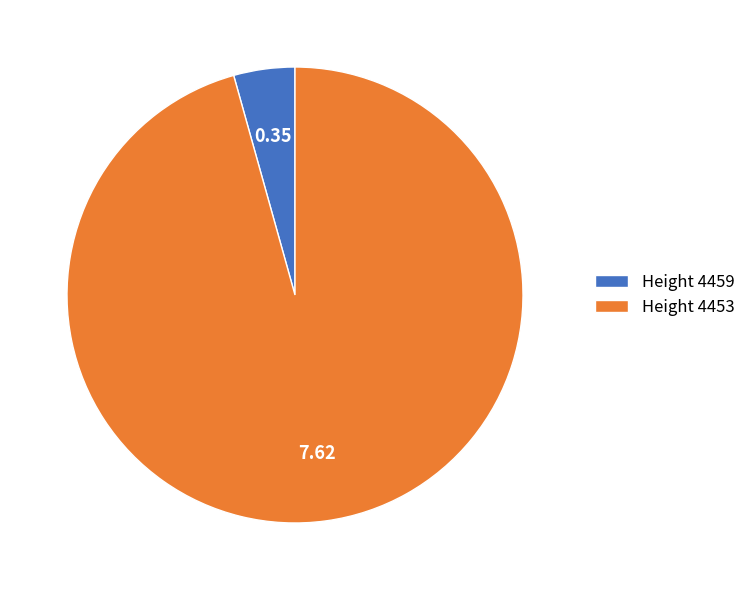

Combined, do Height 4459 and Height 4453 account for over 50%?

Yes